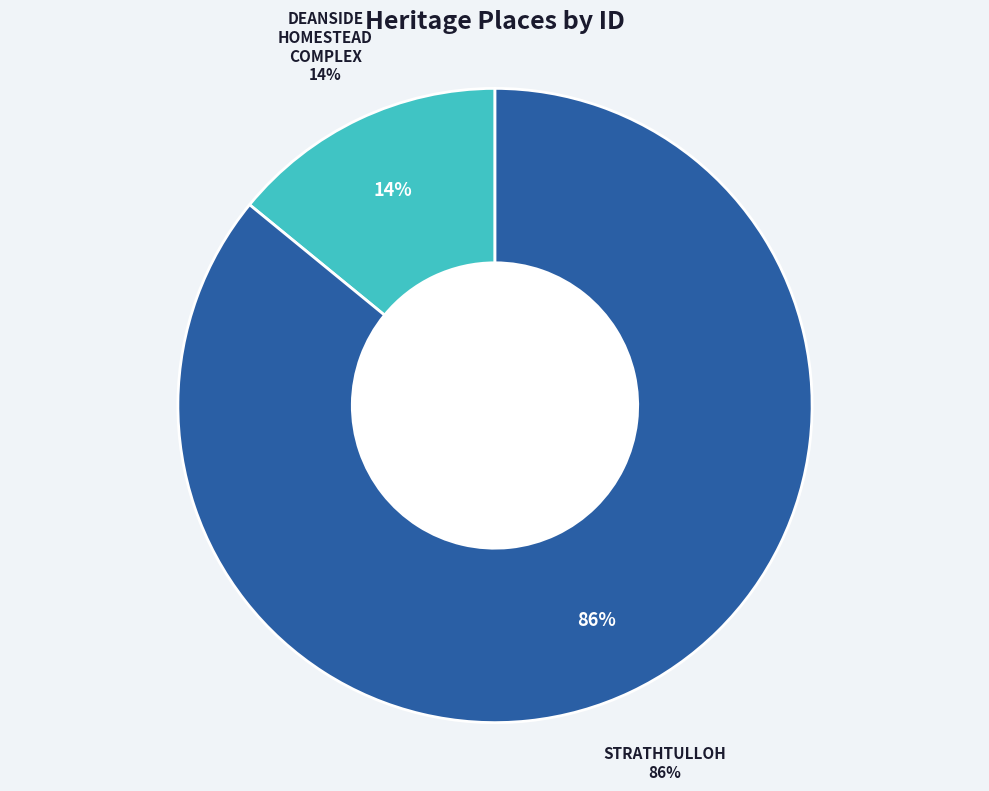

To the nearest percent, what portion does STRATHTULLOH represent?

86%